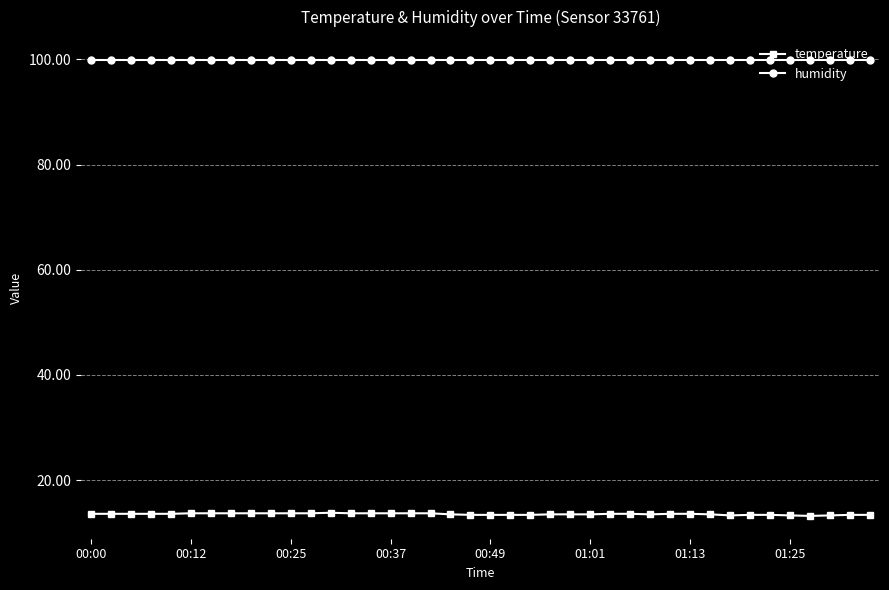

At how many categories does at least one series exceed 39?

40